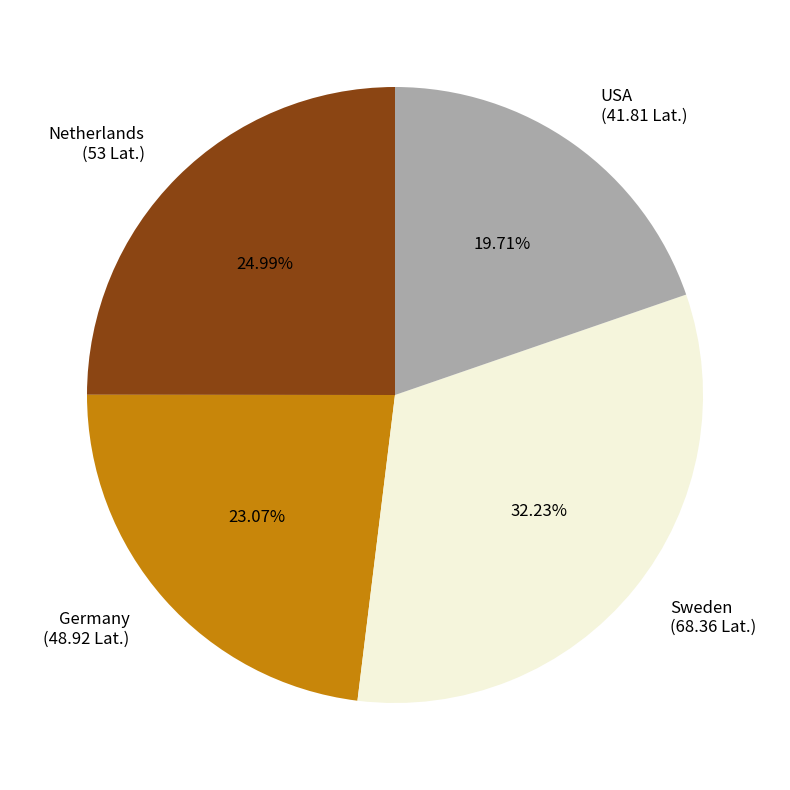

How many slices are in this pie chart?

4